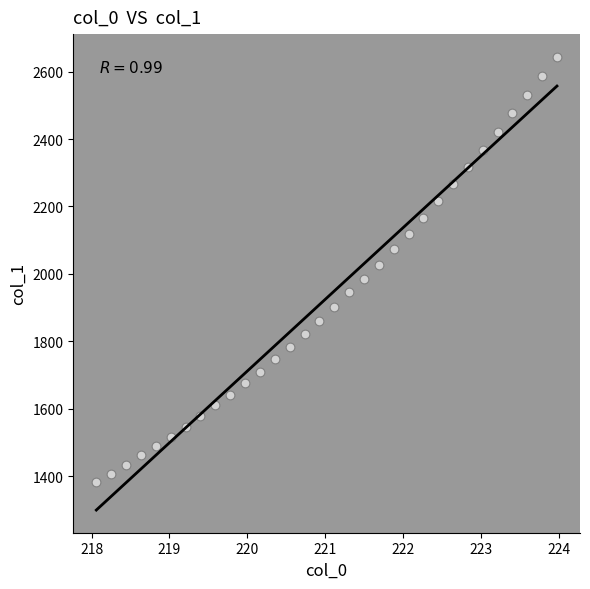

What is the range of Y values (max minus min)?

1261.8